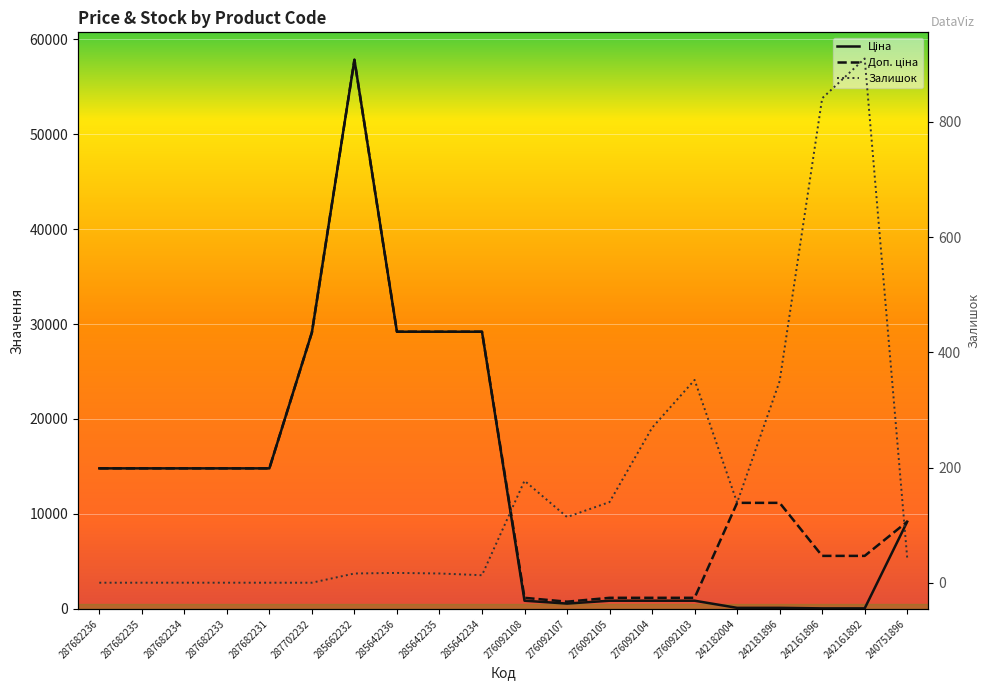

Count the number of data series in this chart.

3